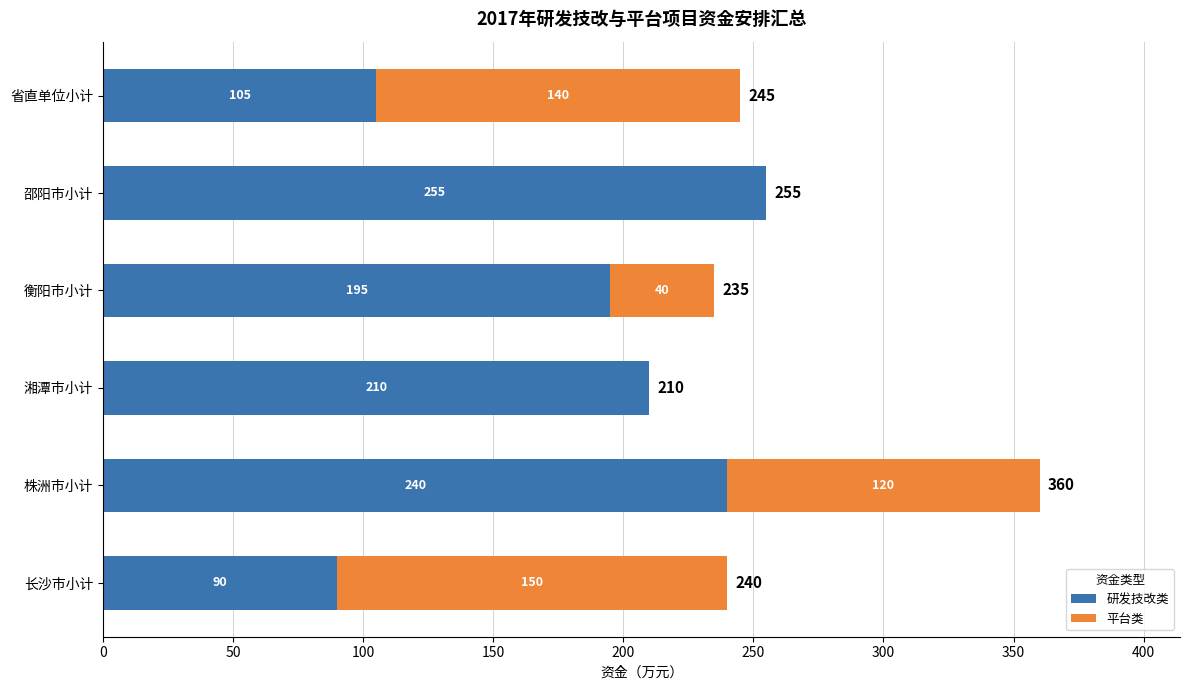

True or false: 研发技改类 has a value of 210 at 湘潭市小计.

True